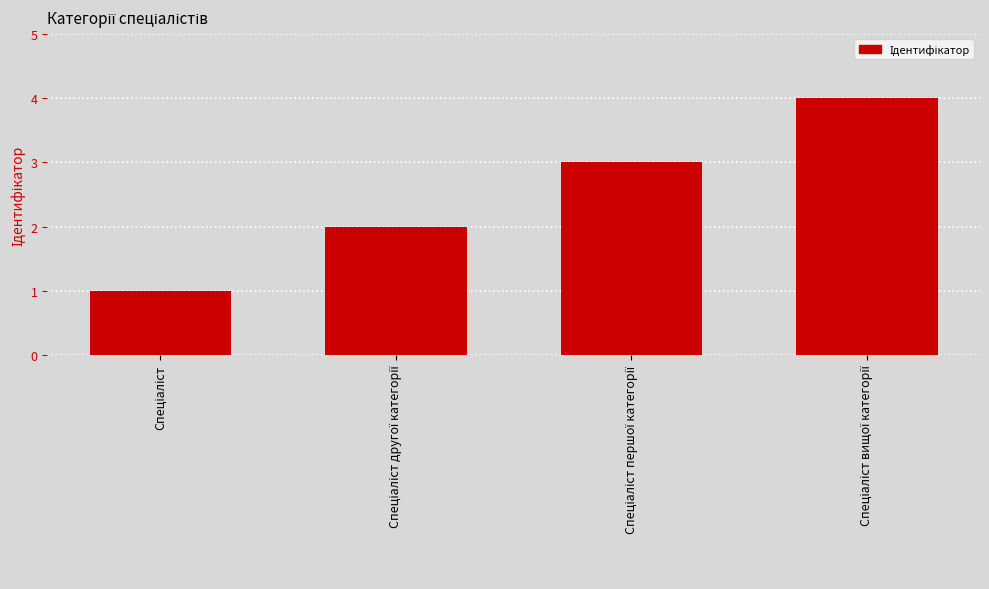

What is the sum of all values?

10